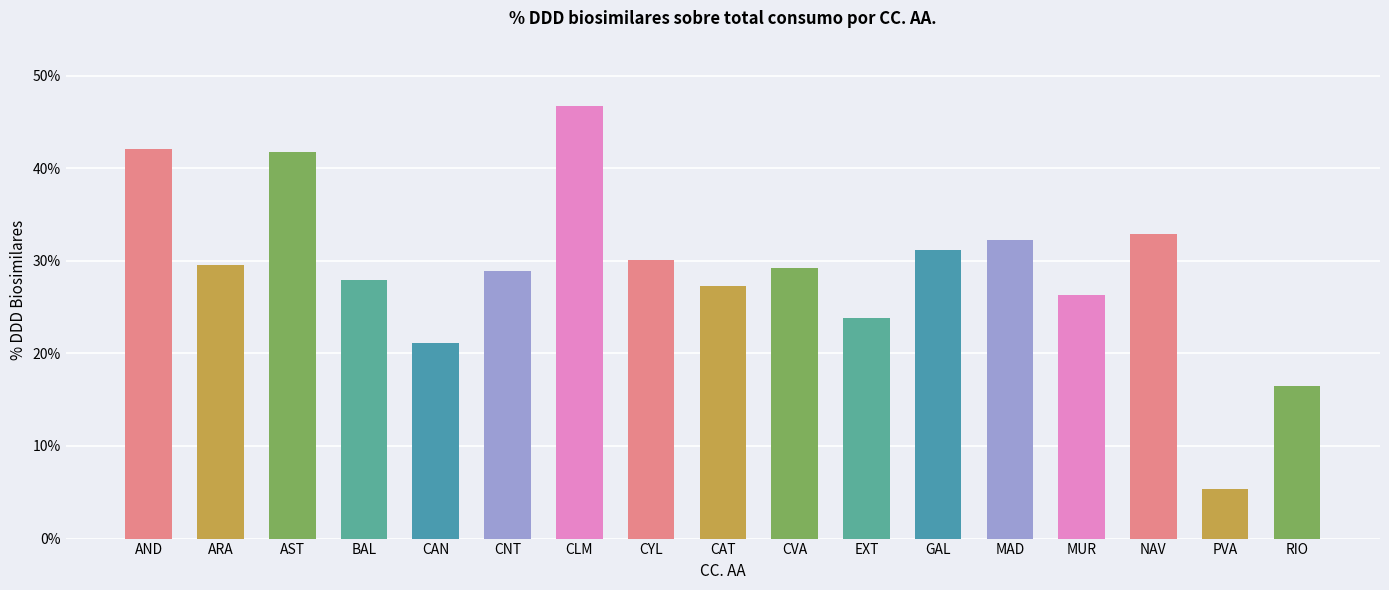

Does the chart contain any negative values?

No